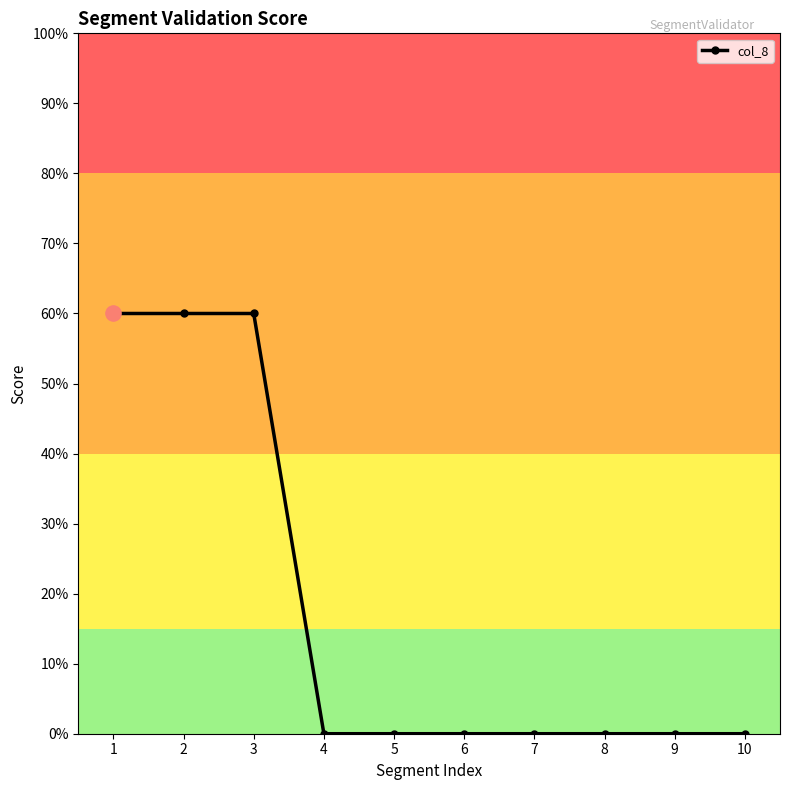

What is the change in value from 3 to 5?

-0.6